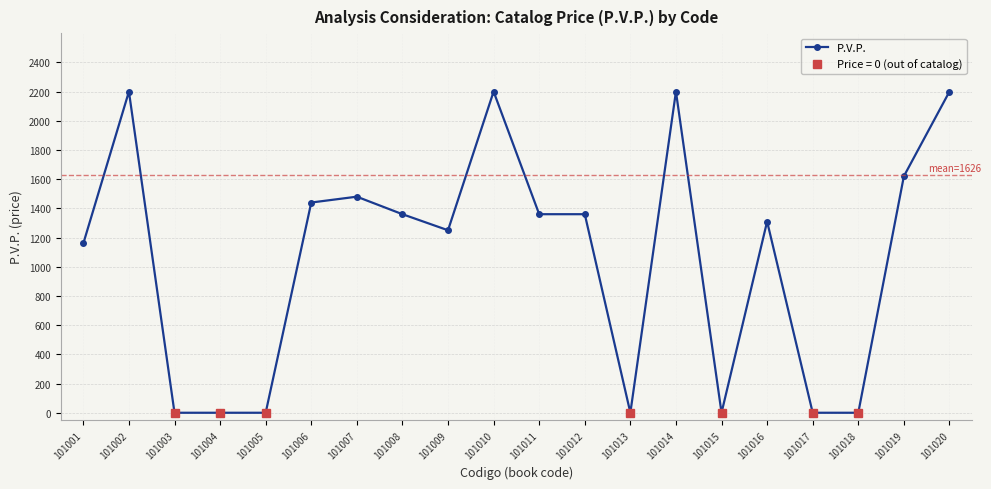

Reading right to left, extract all data points from this chart.

101020=2200	101019=1620	101018=0	101017=0	101016=1310	101015=0	101014=2200	101013=0	101012=1360	101011=1360	101010=2200	101009=1250	101008=1360	101007=1480	101006=1440	101005=0	101004=0	101003=0	101002=2200	101001=1160